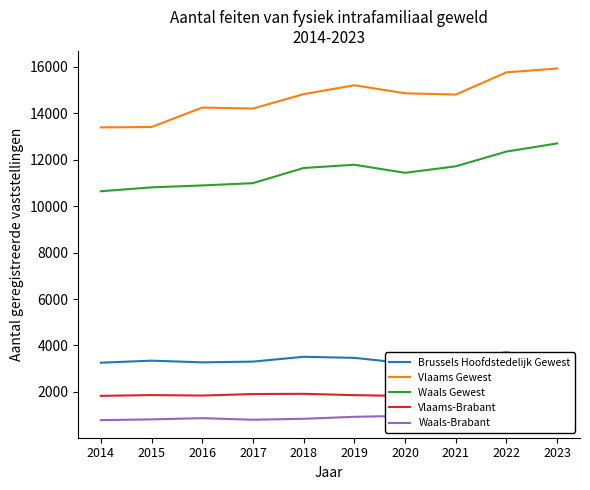

At how many categories does at least one series exceed 8300?

10